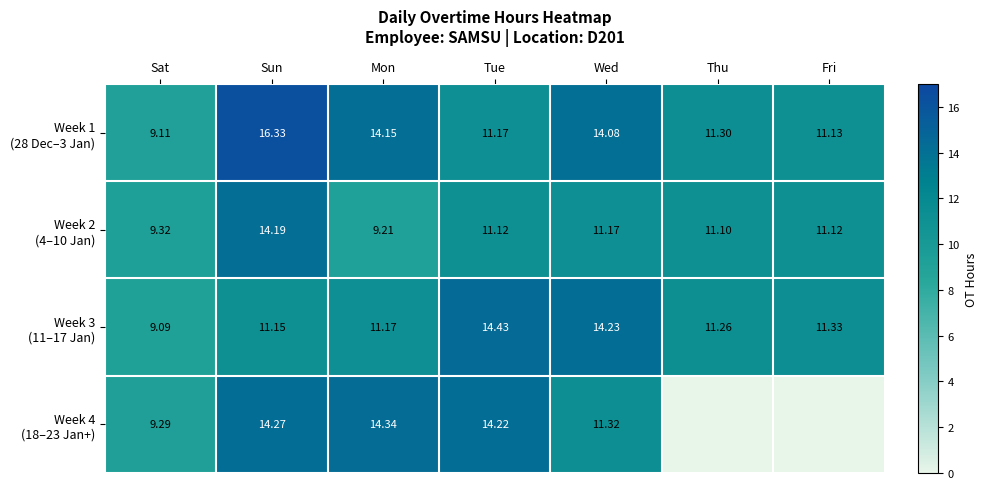

Between Mon and Tue, which is larger?

Mon